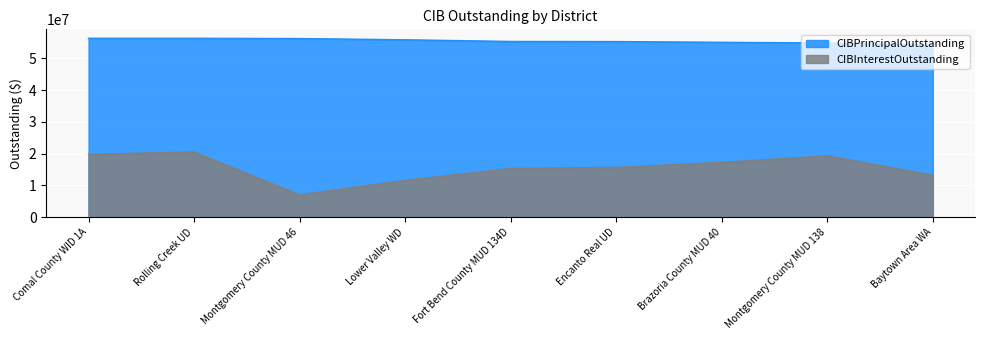

What position from the left is Comal County WID 1A?

1